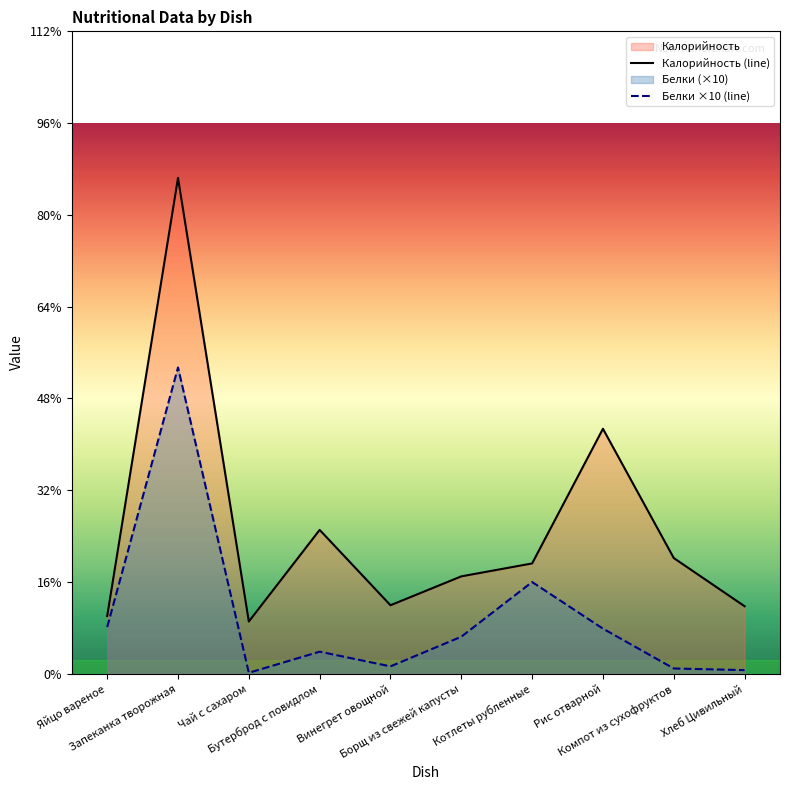

At which label does Белки reach its minimum?

Чай с сахаром